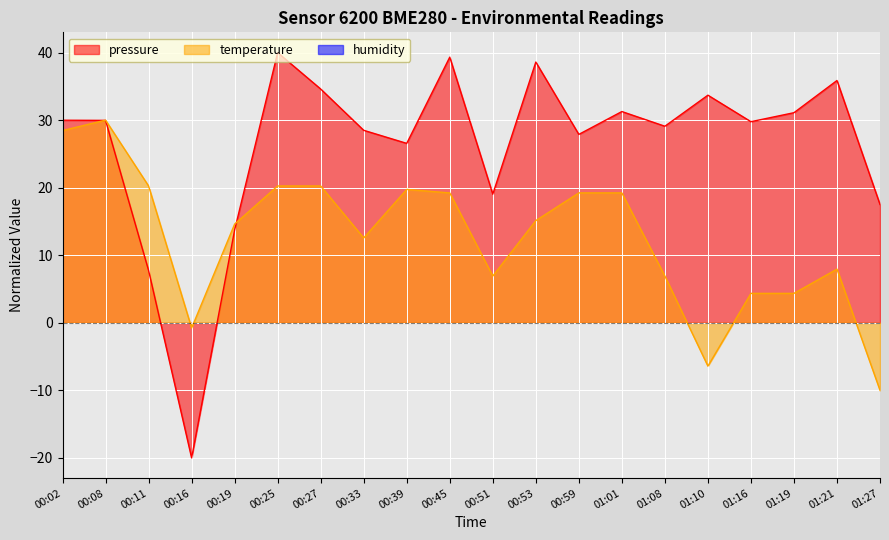

What position from the left is 00:08?

2